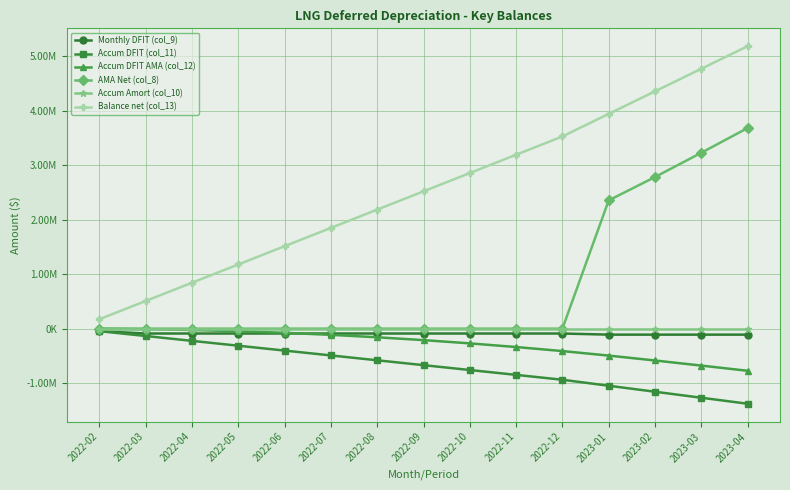

Does the chart have visible grid lines?

Yes